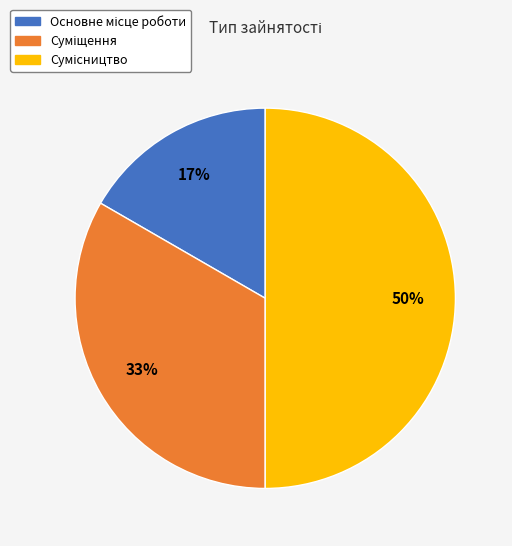

To the nearest percent, what is the difference between the largest and smallest slice percentages?

33%